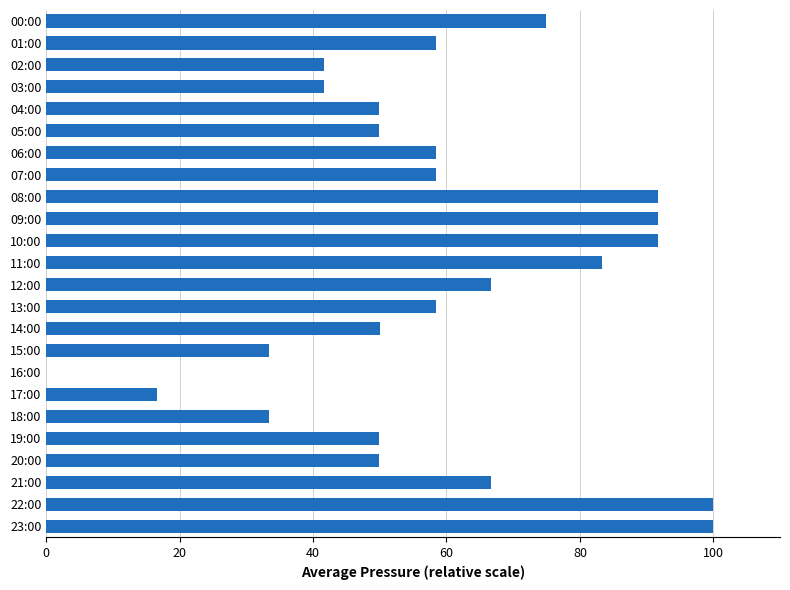

What is the sum of all values?

1416.4